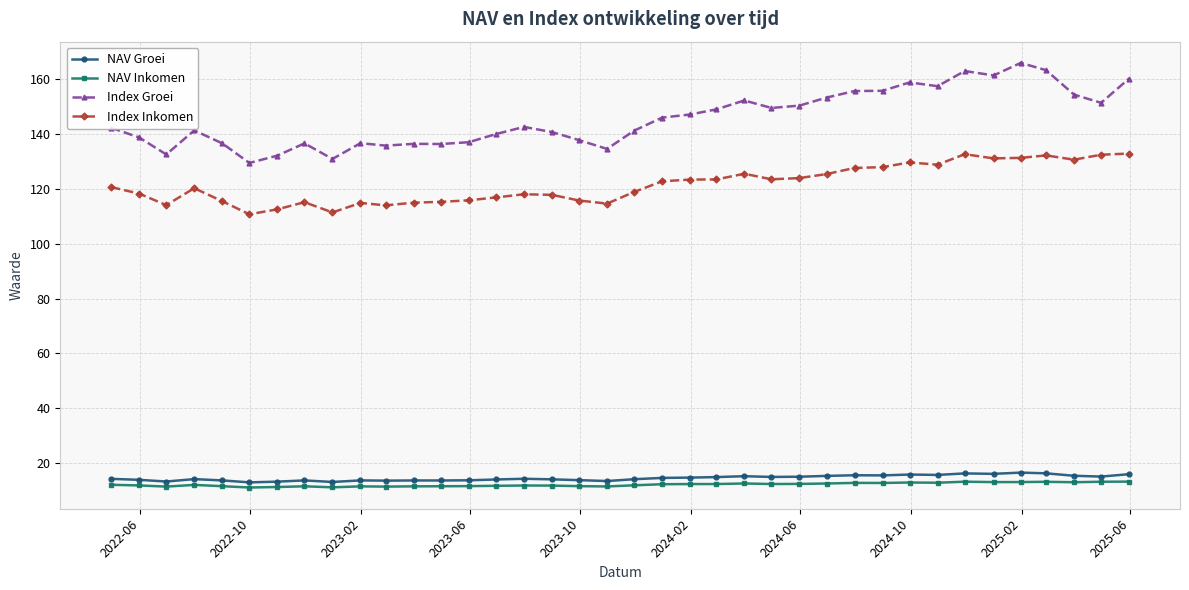

True or false: Index Groei and Index Inkomen intersect in this chart.

False